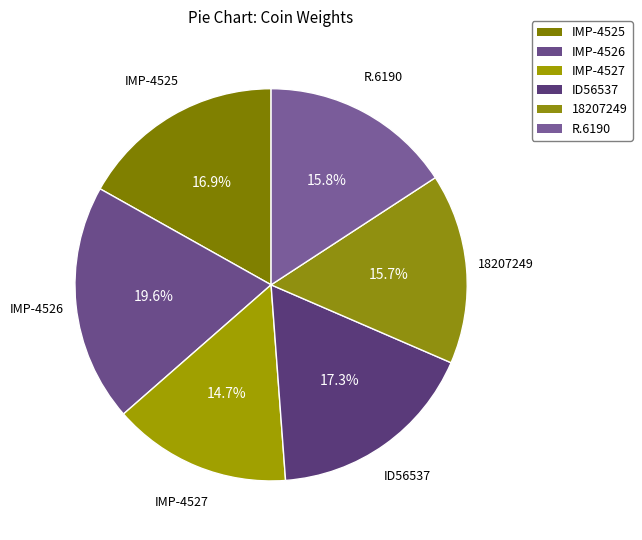

Is it true that IMP-4527 is 24% of the pie?

False